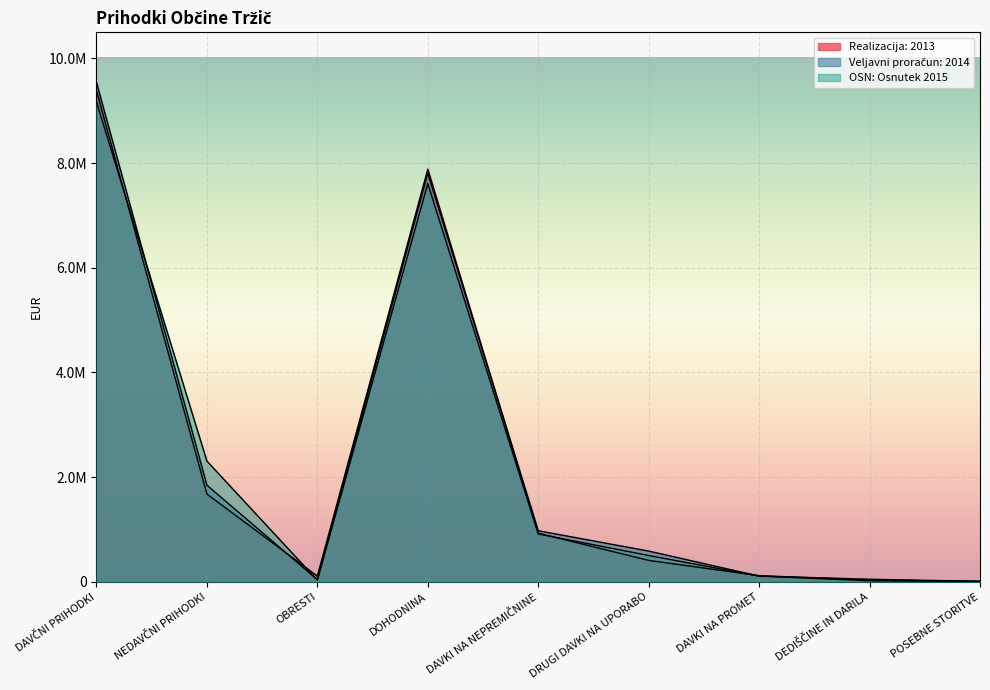

Which category has the highest value in the OSN: Osnutek 2015 series?

DAVČNI PRIHODKI